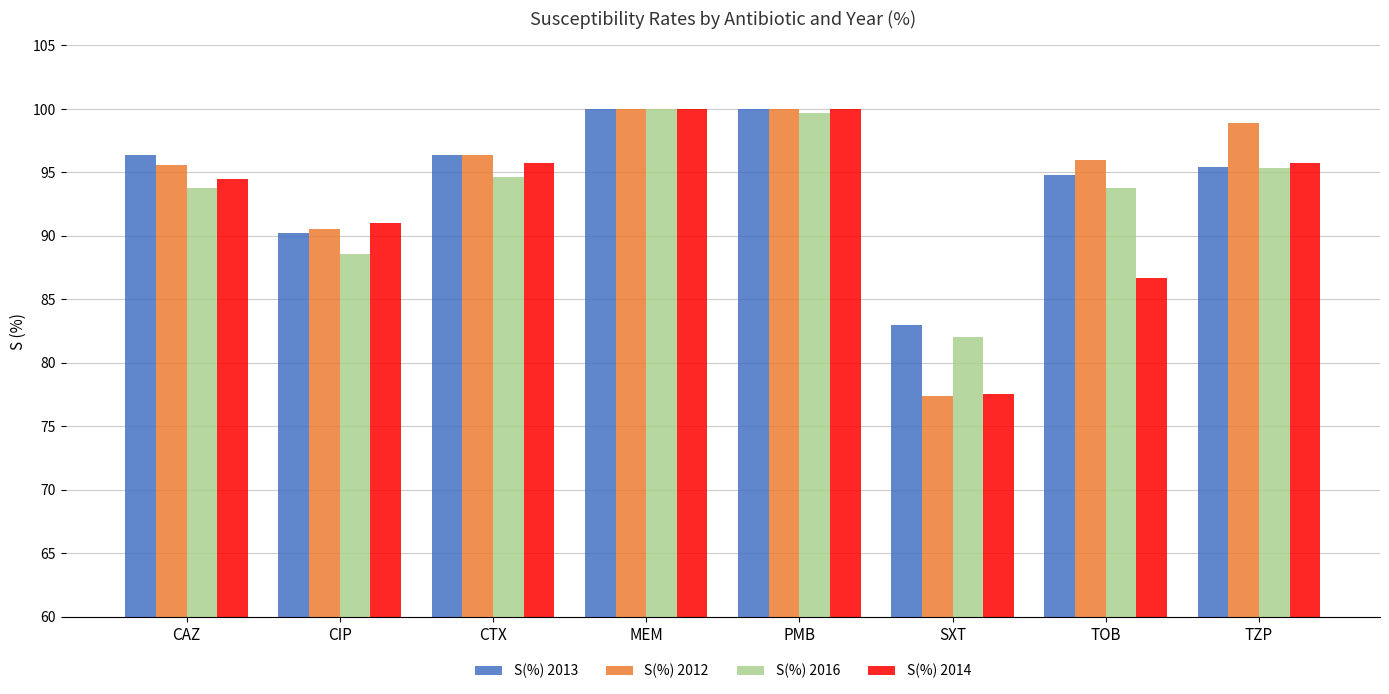

What is the total value across all series at CIP?

360.3